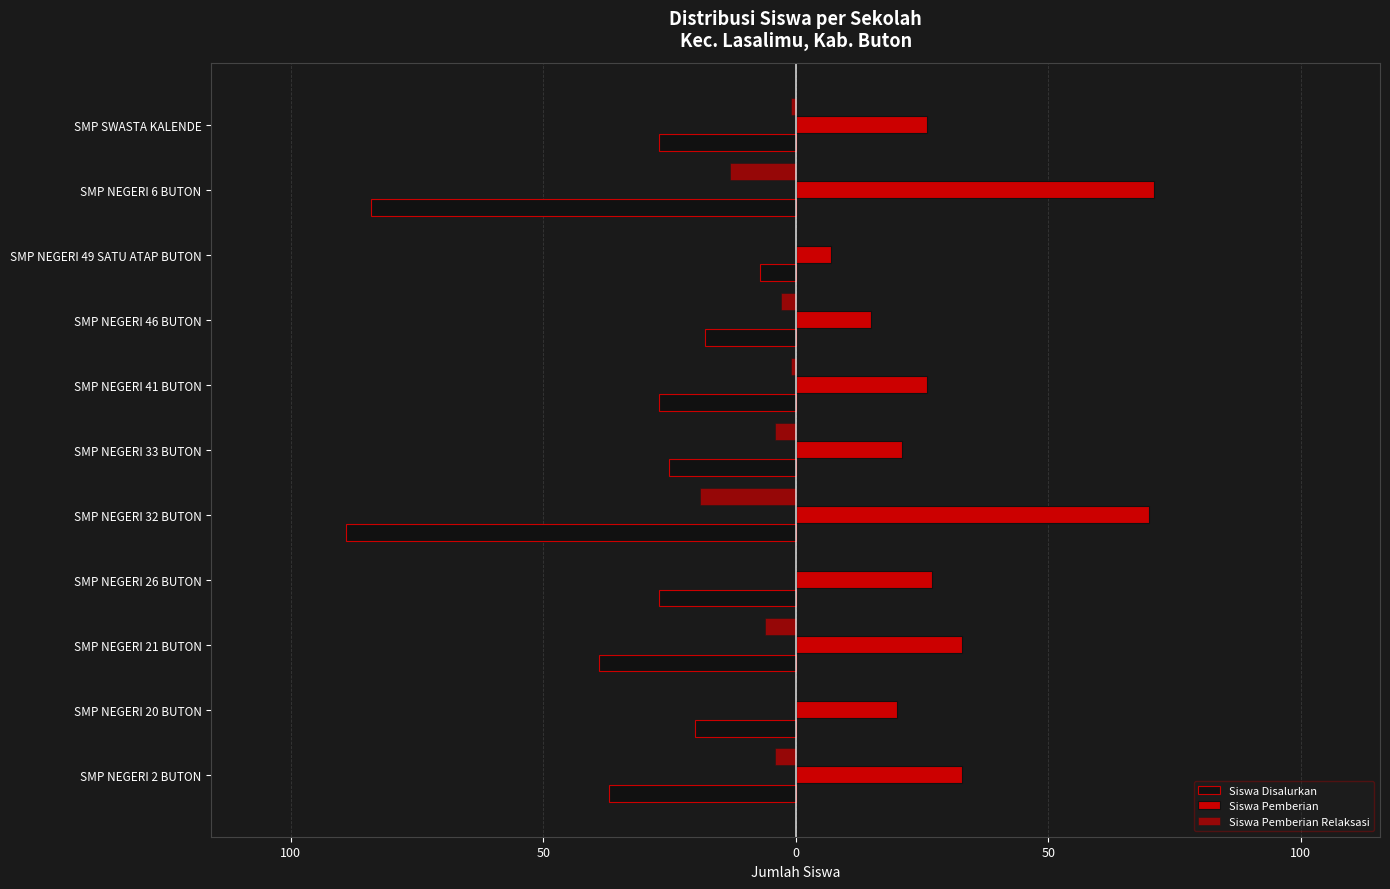

How many distinct data groups are displayed?

3